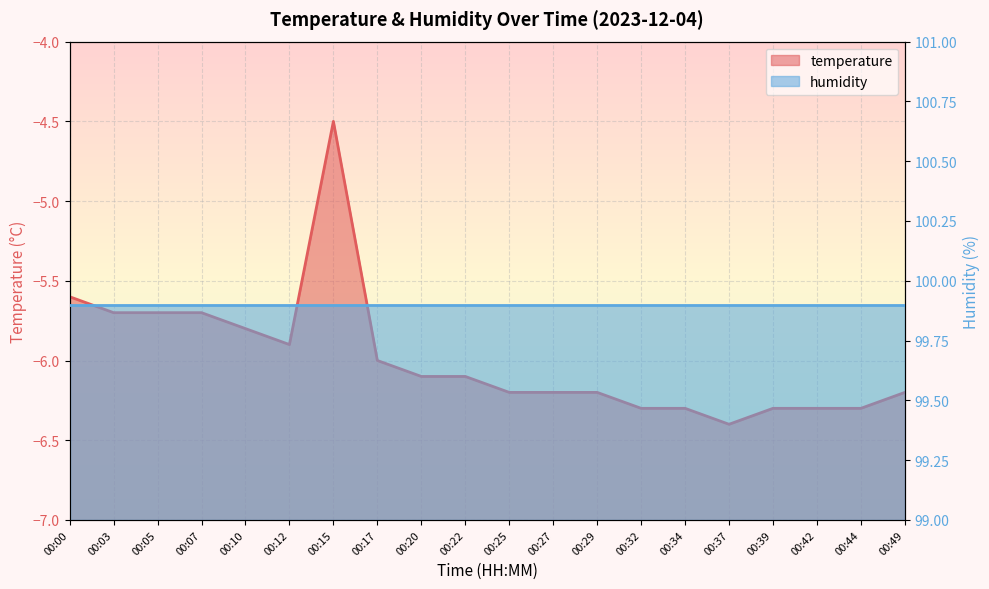

List the labels in order of value, smallest first.

00:37, 00:32, 00:34, 00:39, 00:42, 00:44, 00:25, 00:27, 00:29, 00:49, 00:20, 00:22, 00:17, 00:12, 00:10, 00:03, 00:05, 00:07, 00:00, 00:15